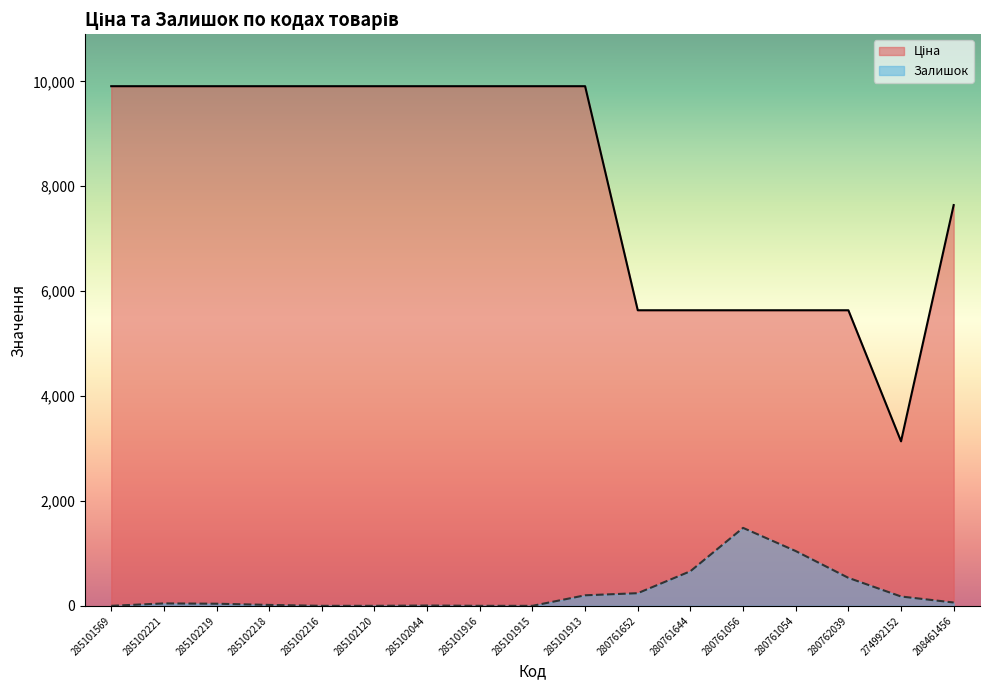

What is the greatest value displayed?

9908.5